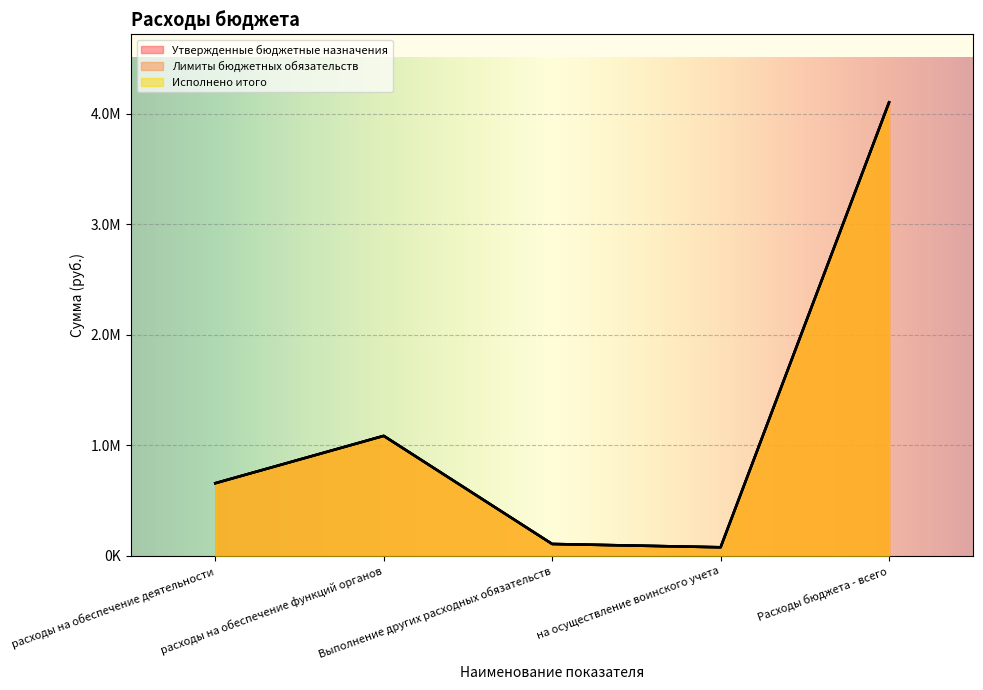

What is the difference between the maximum and minimum values in the Исполнено итого series?

4026266.6